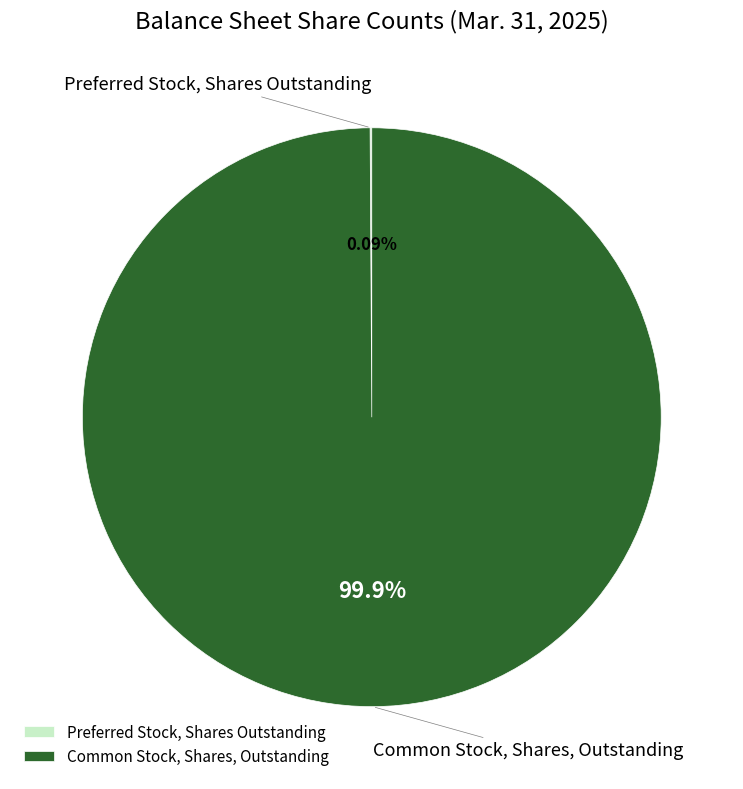

What is the majority slice?

Common Stock, Shares, Outstanding